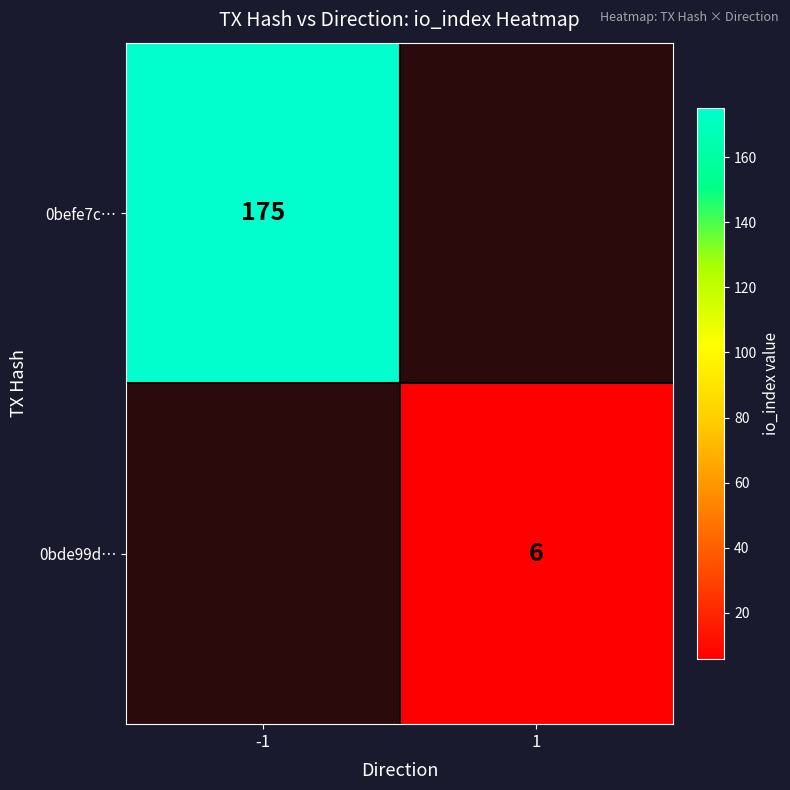

The 0befe7c… series shows 175 at -1. True or false?

True